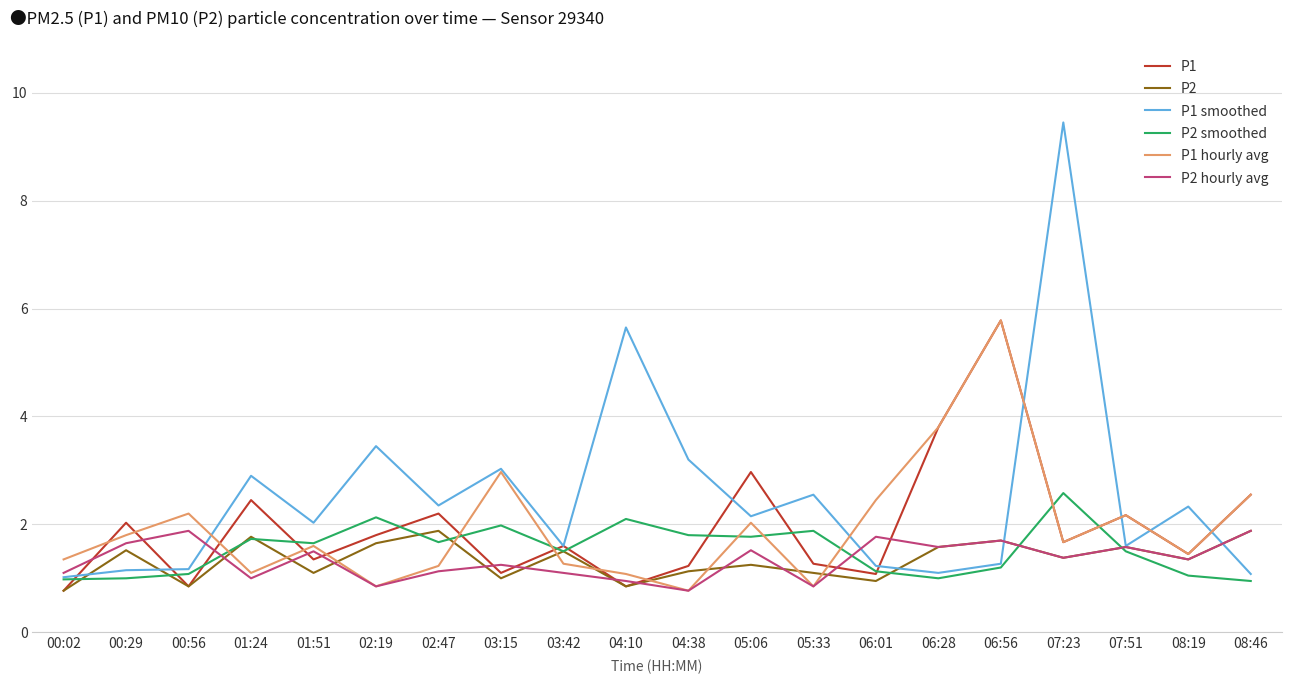

What position from the right is 04:38?

10